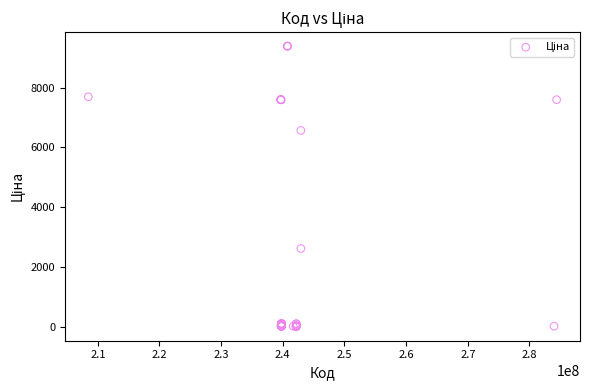

What Y value in the scatter plot is closest to 4699?

6568.8